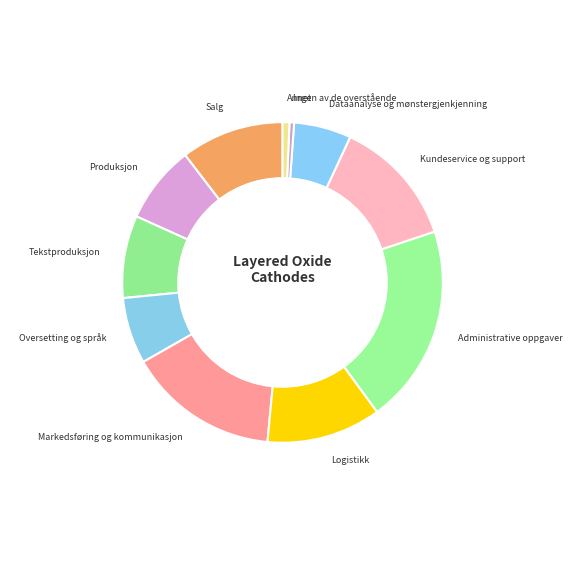

Is there any slice that represents more than half of the pie?

No